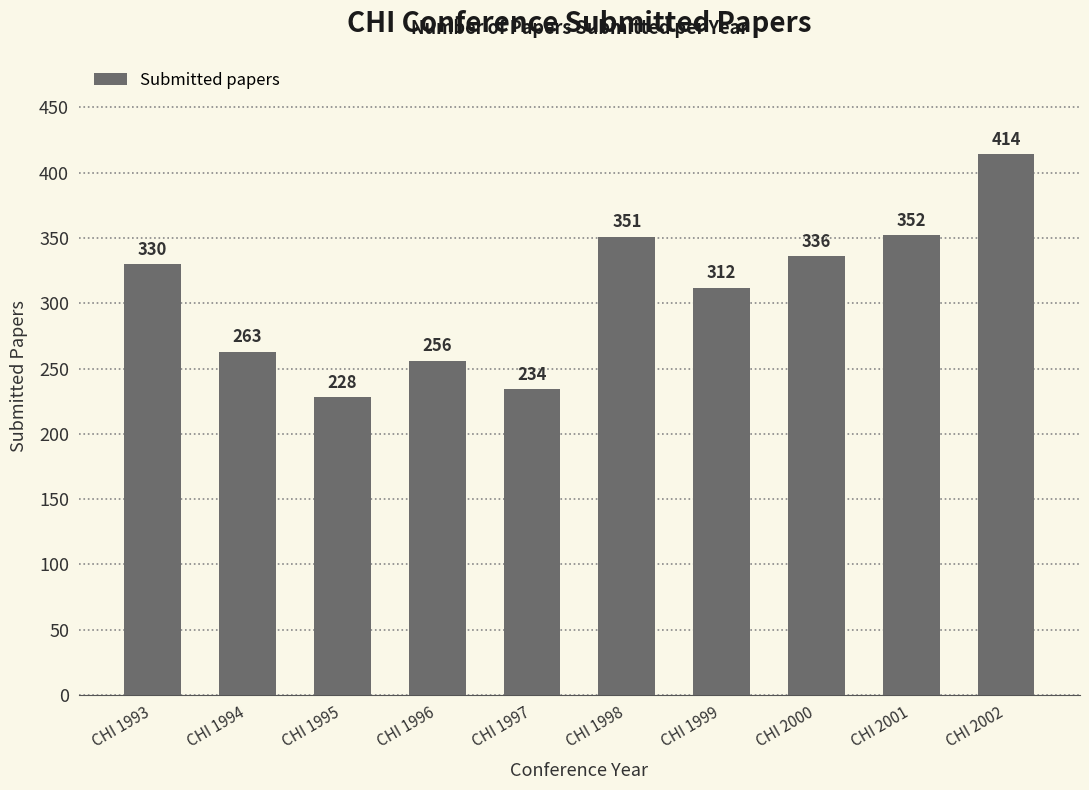

What is the greatest value displayed?

414